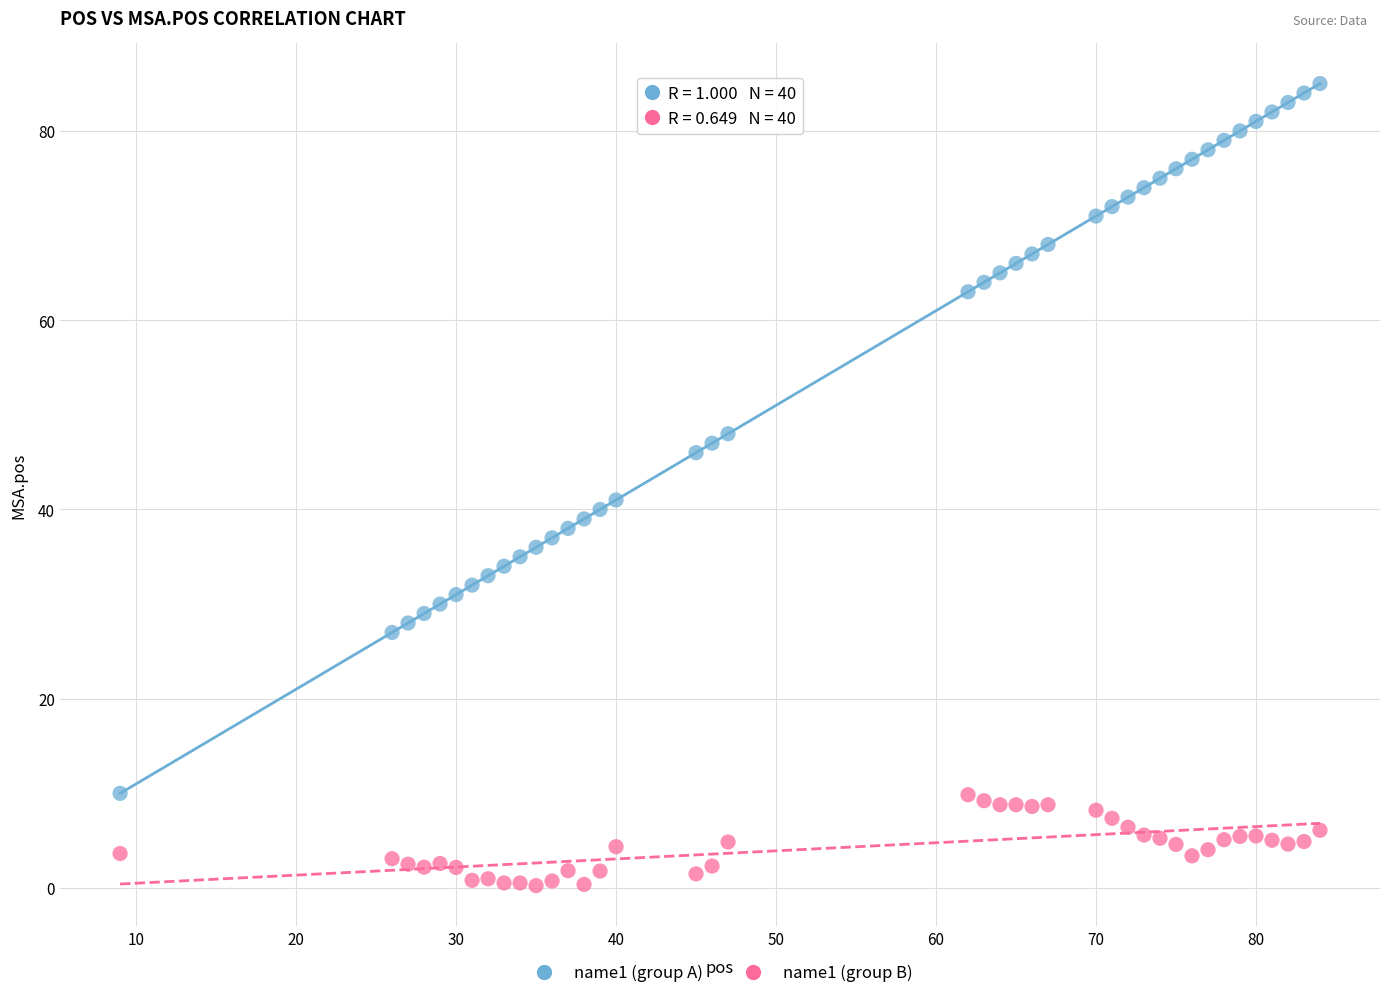

Which series contains the lowest Y value?

name1 (group B)